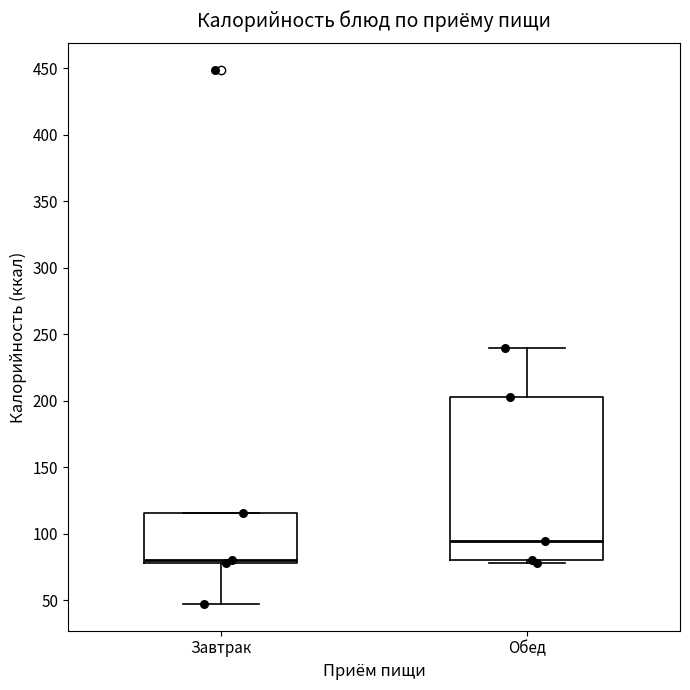

Reading left to right, read every box against the y-axis: the position of its median line, the range the box covers, and the ends of its whiskers. The values are not printed on the chart, so give them approximately, as read against the axis.

Завтрак: median 80 (just above the box's lower edge), box 80 to 115, whiskers 45 to 115
Обед: median 95, box 80 to 205, whiskers 80 (just below the box's lower edge) to 240